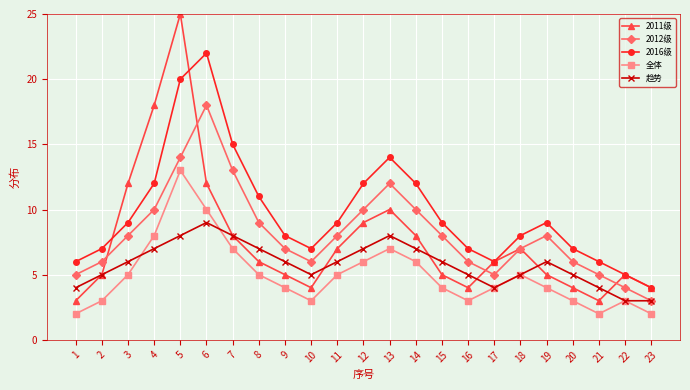

What is the maximum value for 2016级?

22